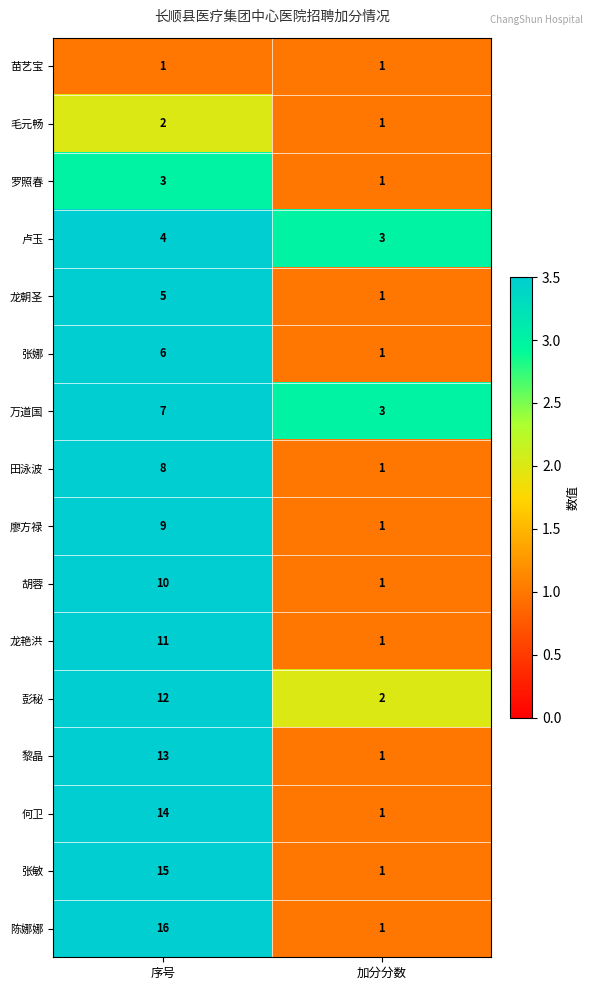

How many distinct data groups are displayed?

16